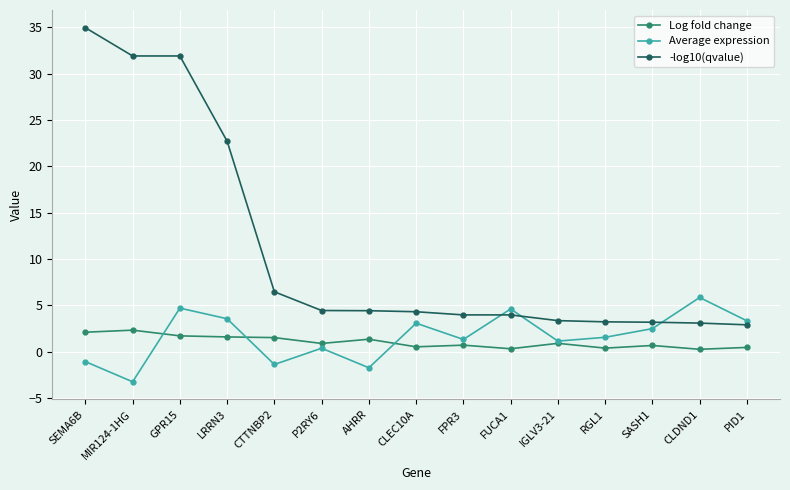

How many series are shown in this chart?

3